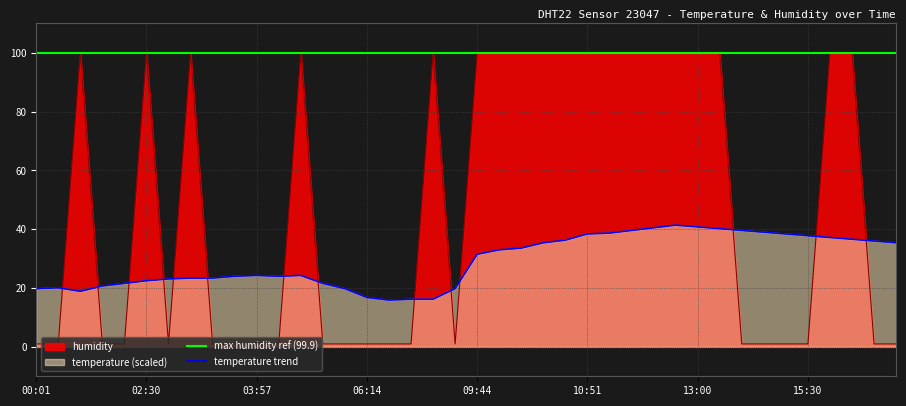

Count the number of categories in the chart.

40